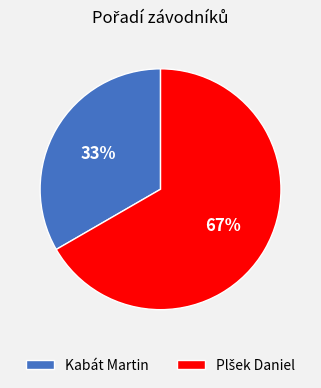

The Kabát Martin slice represents 33% of the pie. True or false?

True